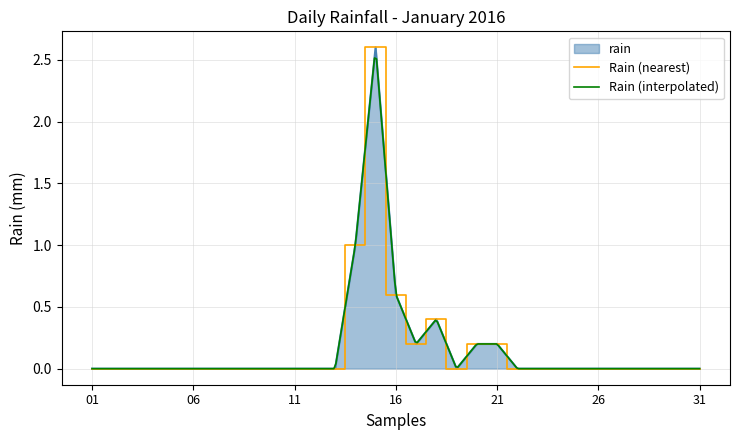

True or false: the data shows 0.0 at 31.

True